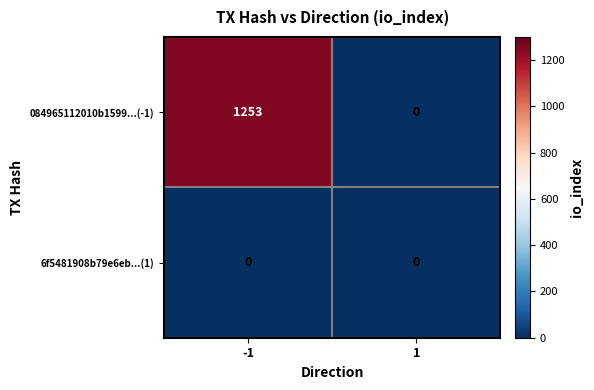

Rank the series by their maximum value, from lowest to highest.

6f5481908b79e6eb...(1), 084965112010b1599...(-1)